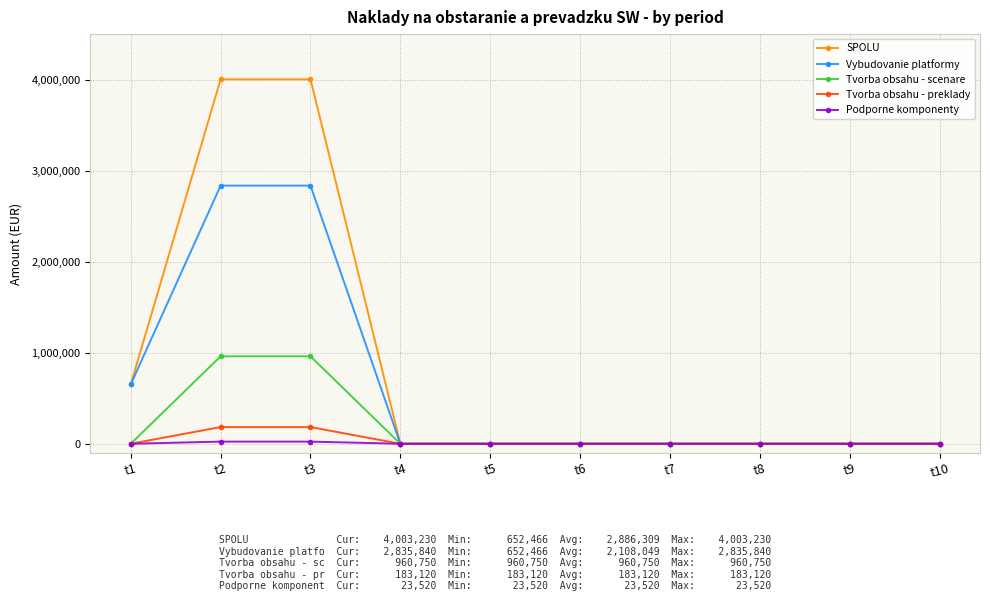

Which series has the largest range (max minus min)?

SPOLU